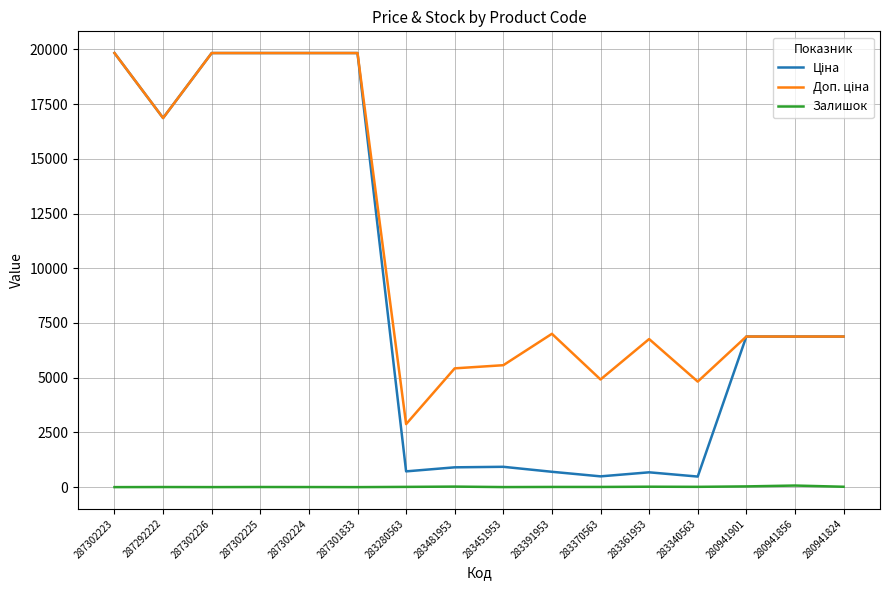

The Залишок series shows 8.0 at 283370563. True or false?

True